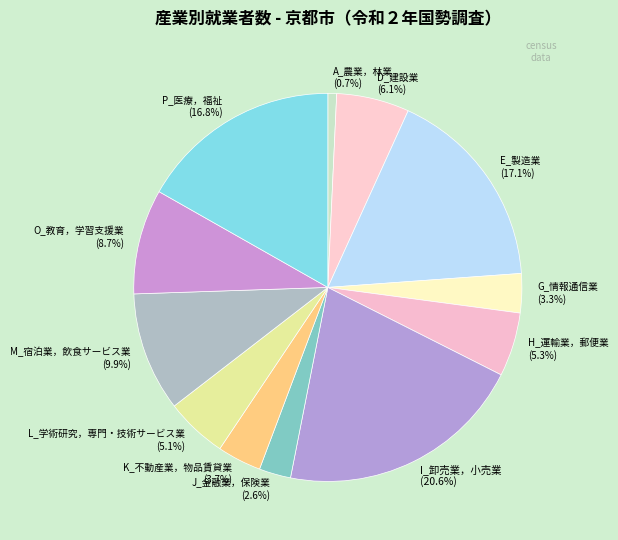

How many slices are in this pie chart?

12